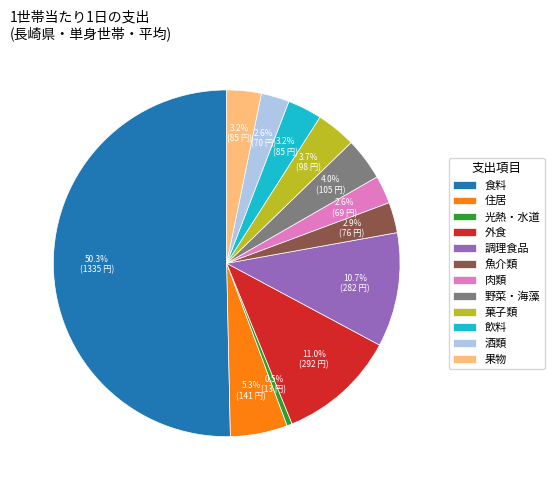

Which slice is the smallest?

光熱・水道